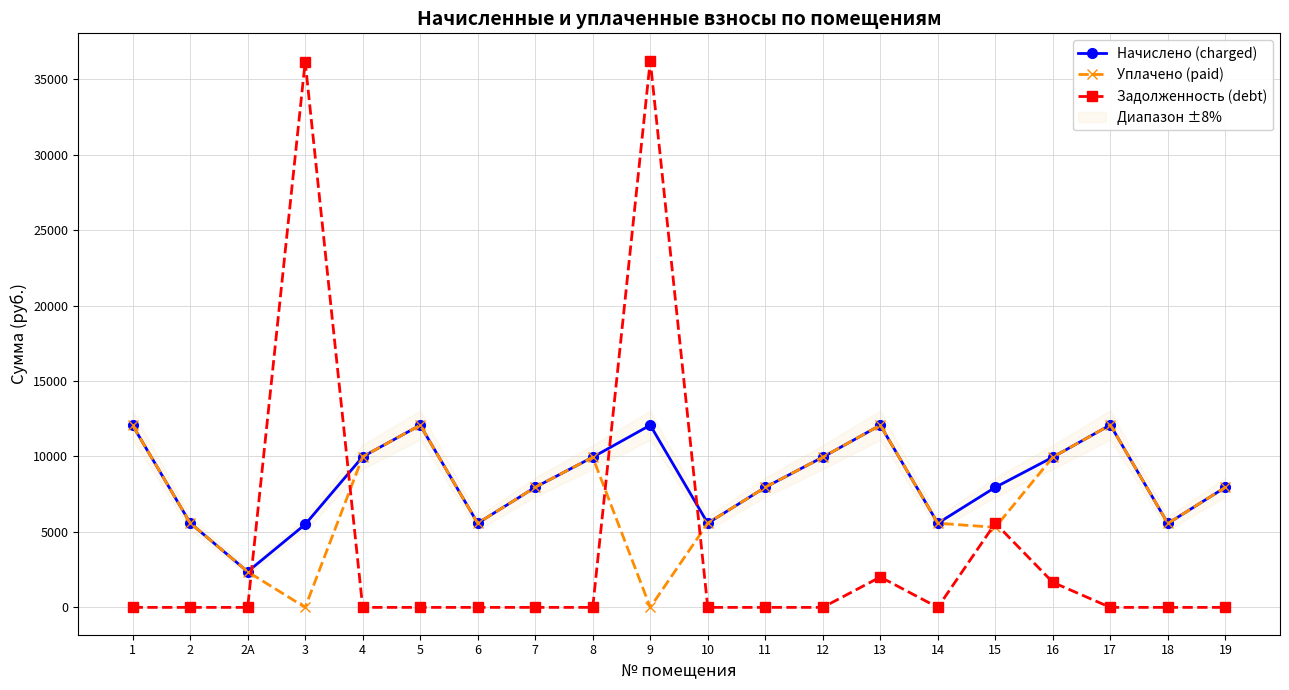

What is the greatest value displayed?

36223.4